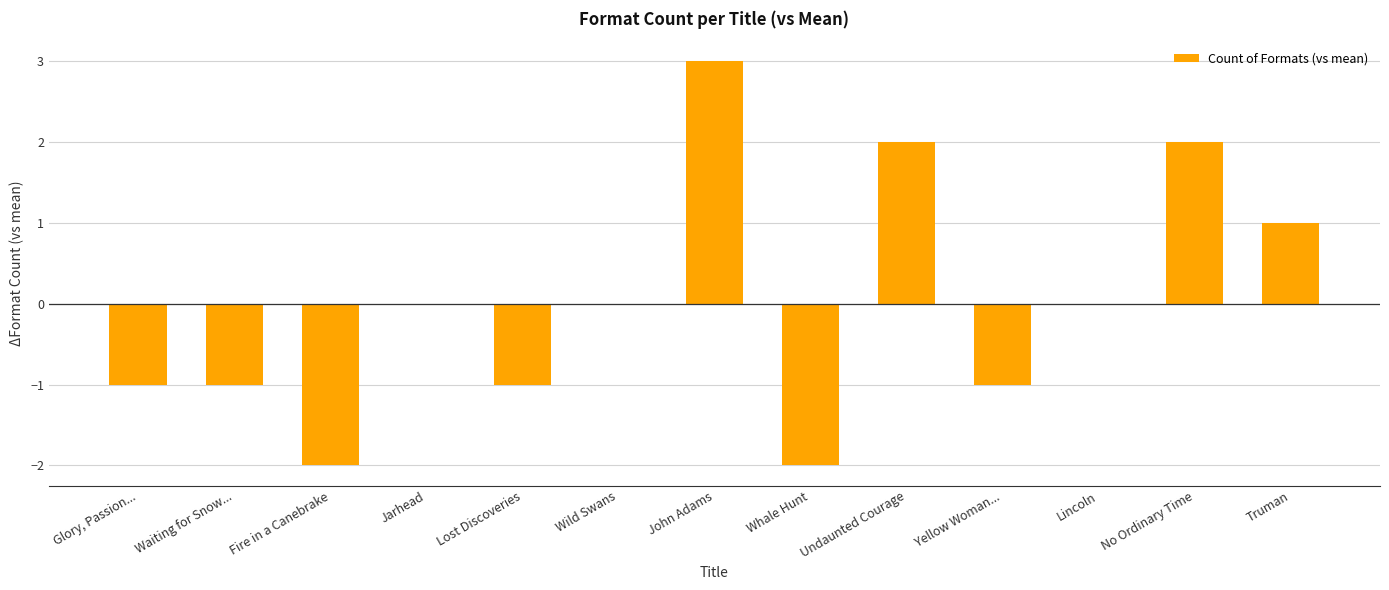

Between Fire in a Canebrake and Jarhead, which is larger?

Jarhead